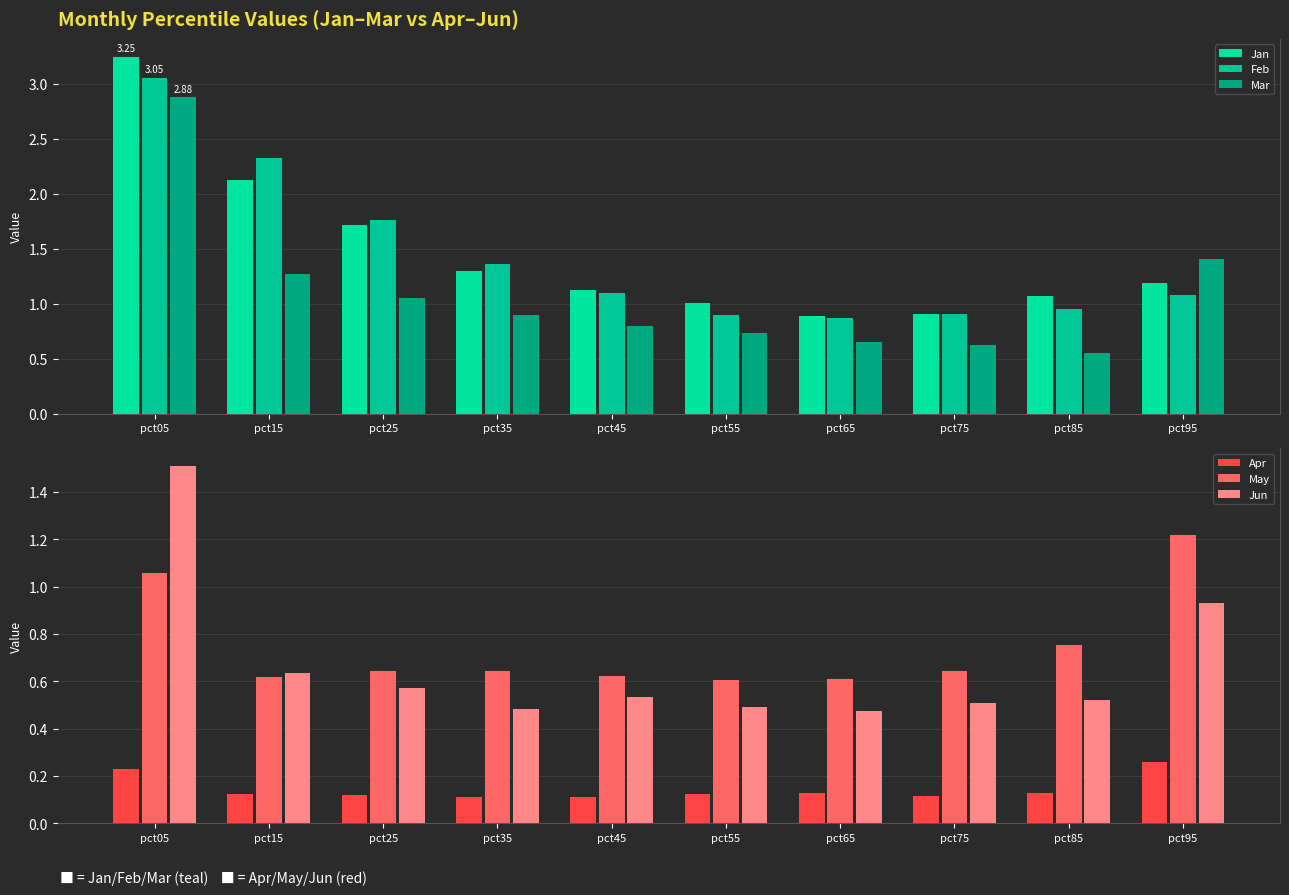

What is the sum of all Apr values?

1.4